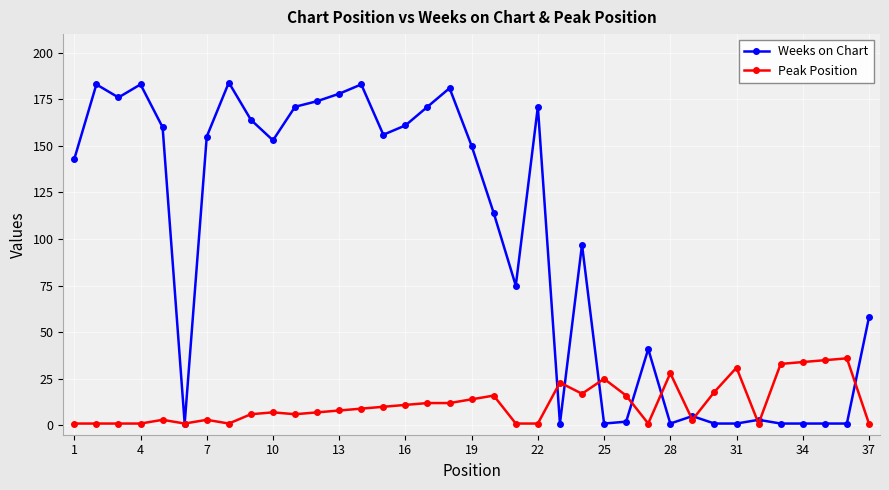

Is this an area chart (filled region under the line)?

No